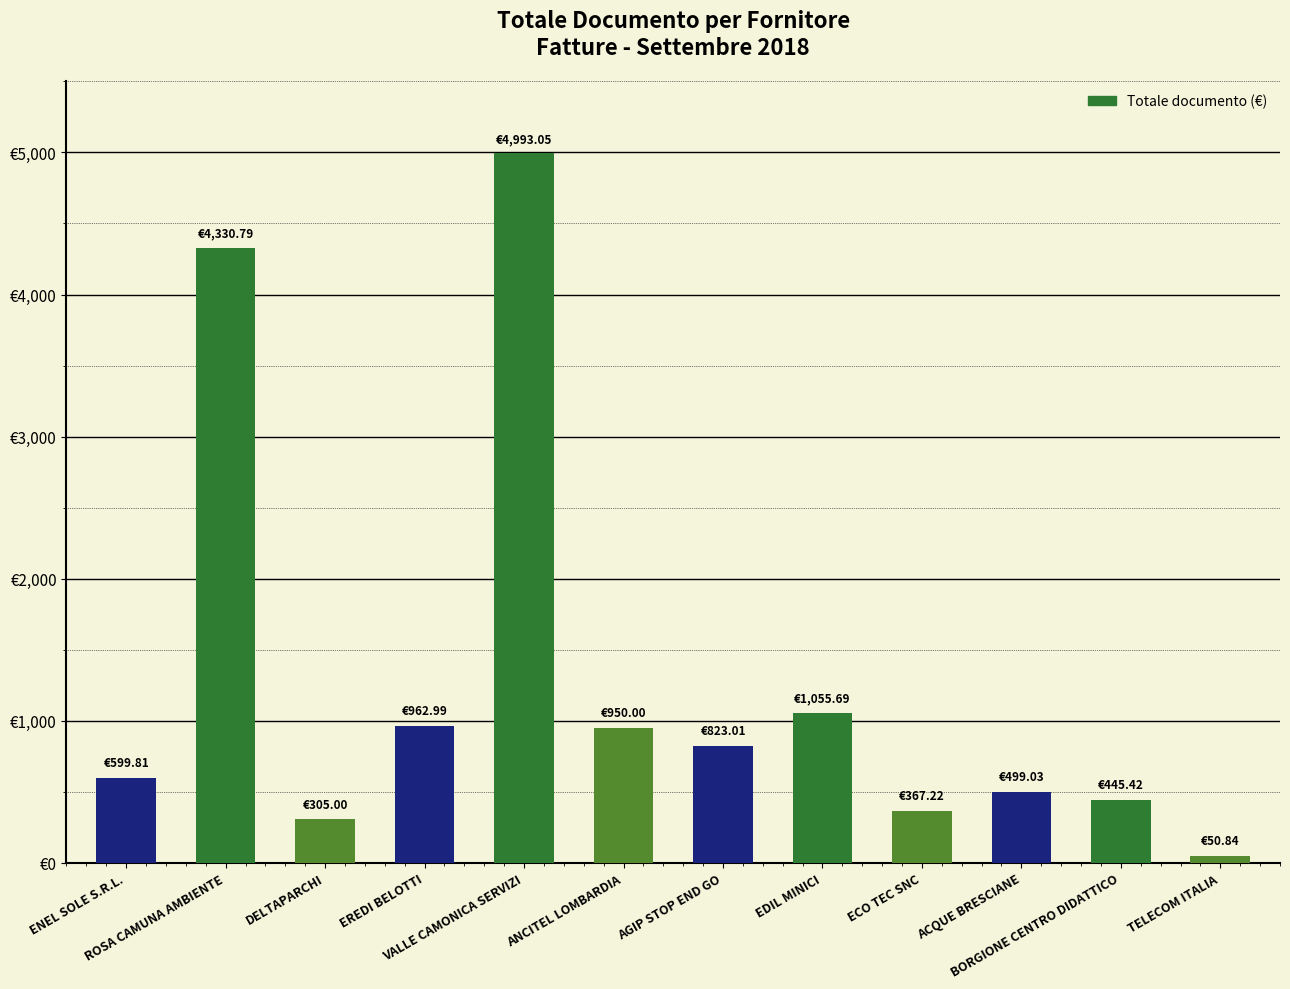

What is the ratio of the value at VALLE CAMONICA SERVIZI to the value at ACQUE BRESCIANE?

10.0